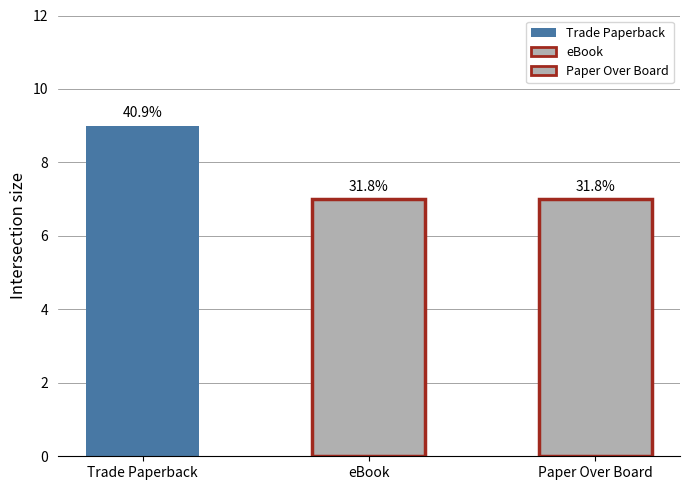

Which category has the lowest value across all series?

eBook